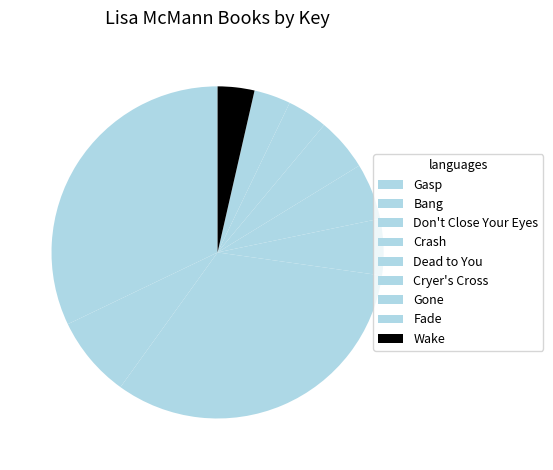

Does Don't Close Your Eyes account for over 50% of the chart?

No